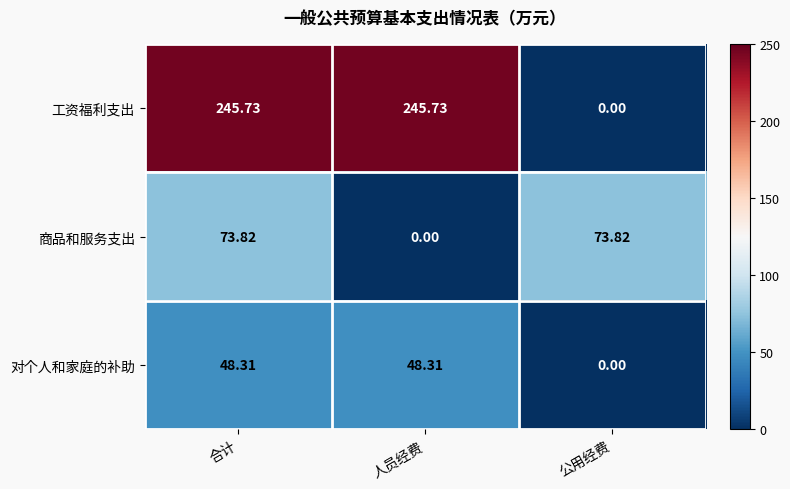

What is the total value across all series at 公用经费?

73.8